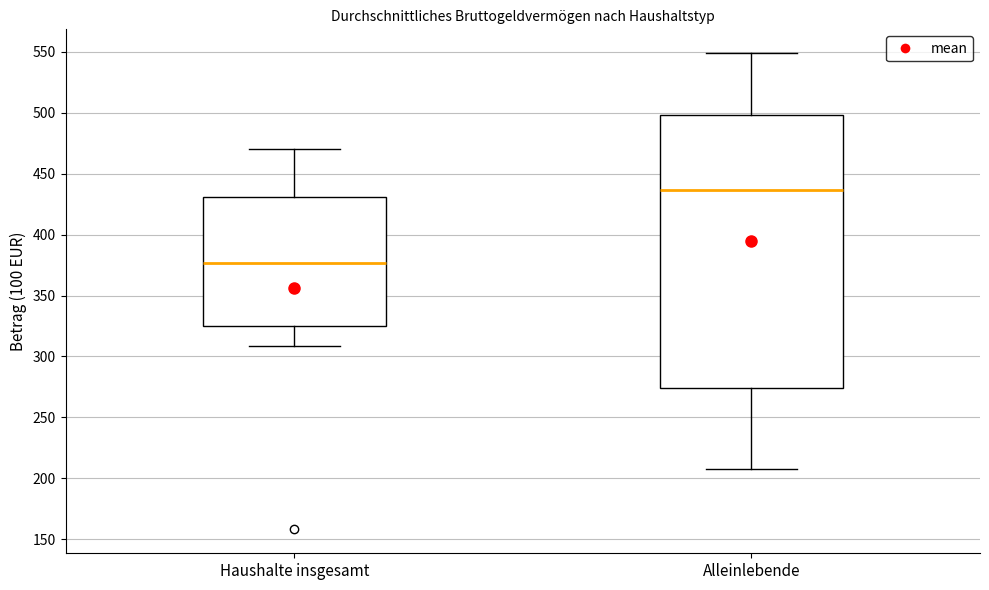

Where is the lower edge of the box for Haushalte insgesamt on the y-axis? The values are not printed on the chart, so give them approximately, as read against the axis.

325